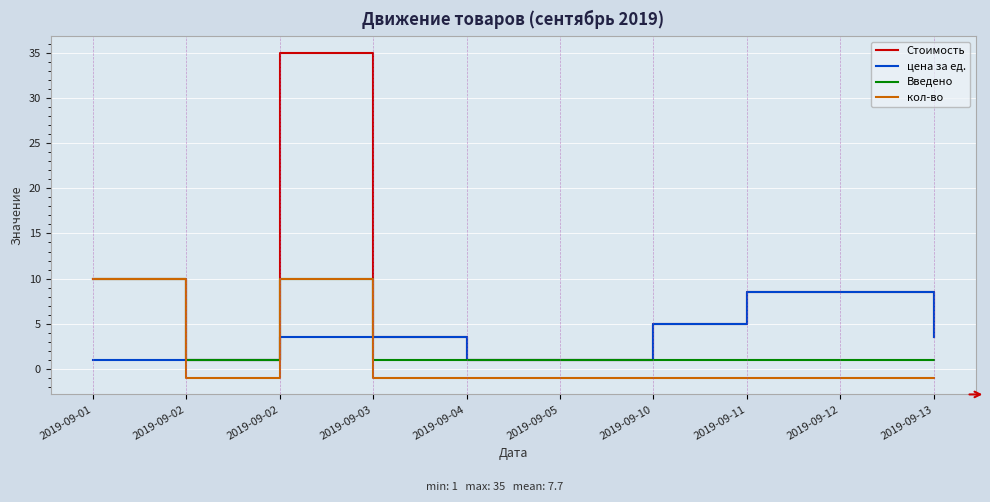

What is the minimum value shown in the chart?

-1.0